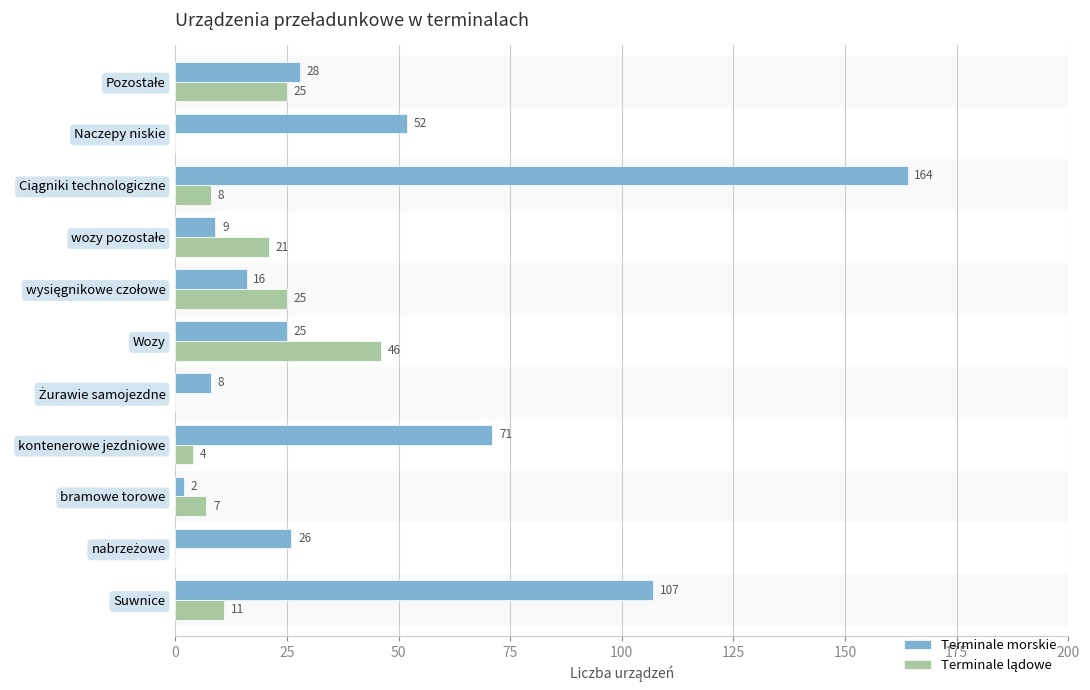

Rank the series by their average value, from lowest to highest.

Terminale lądowe, Terminale morskie